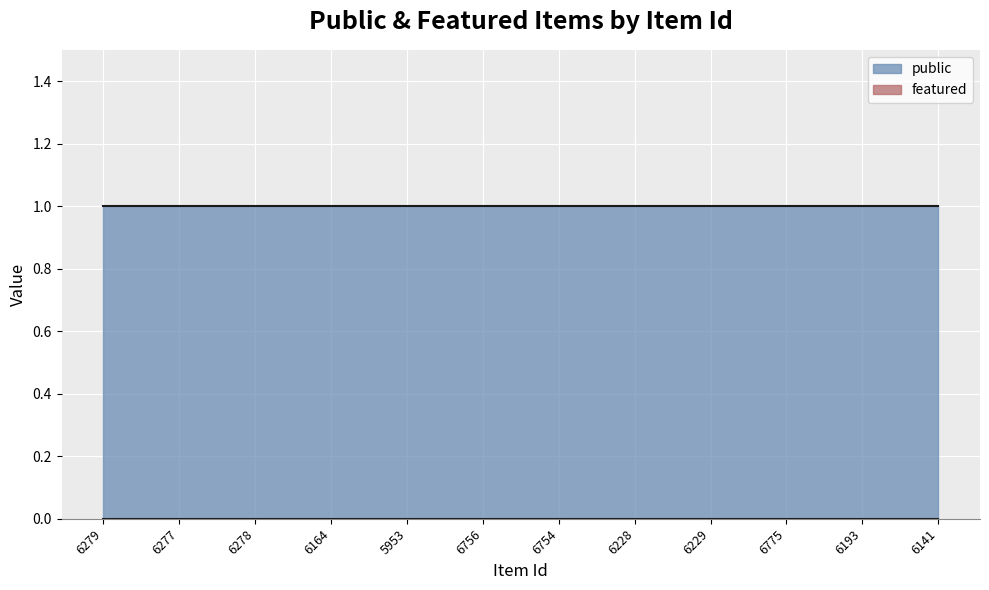

At which category is the sum across all series the highest?

6279